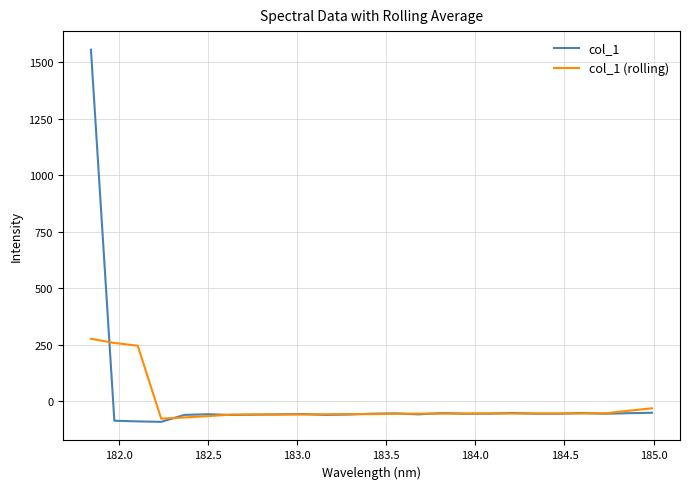

What is the maximum value shown in the chart?

1555.3